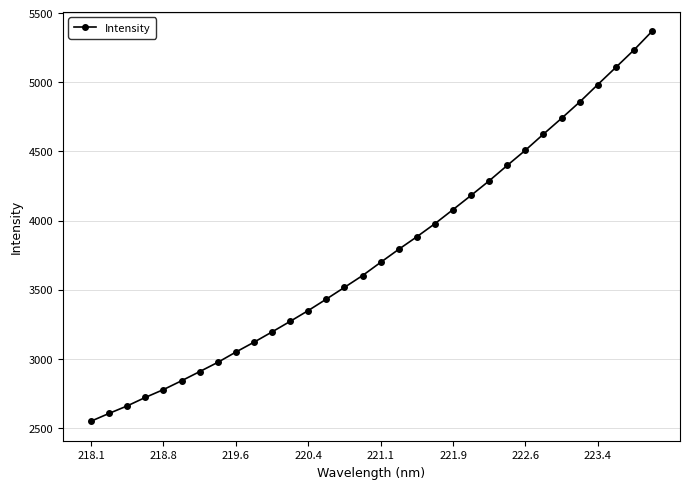

True or false: the data has more than 2 interior local peaks.

False